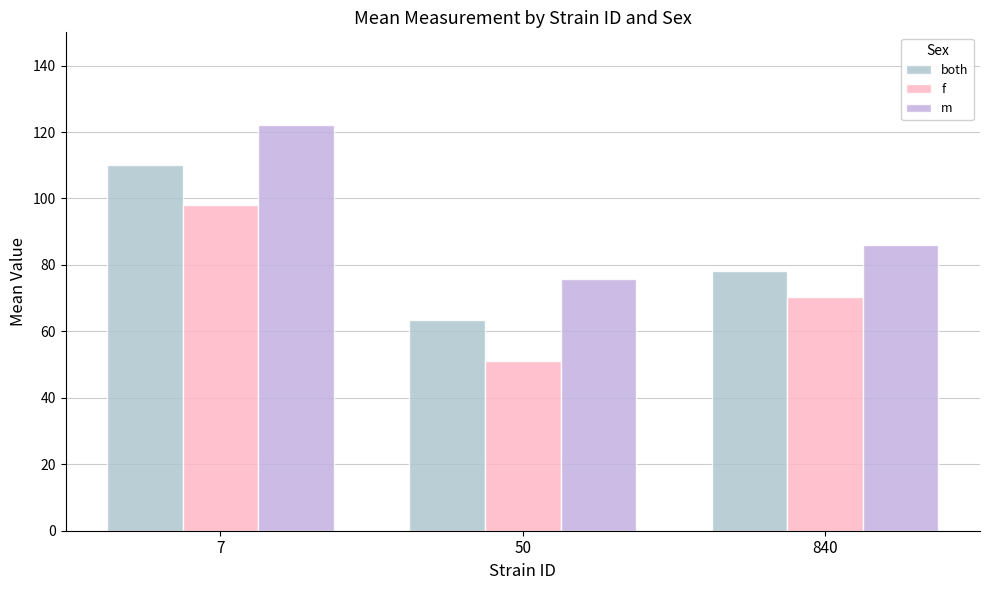

Is it true that f equals 69.1 at 50?

False